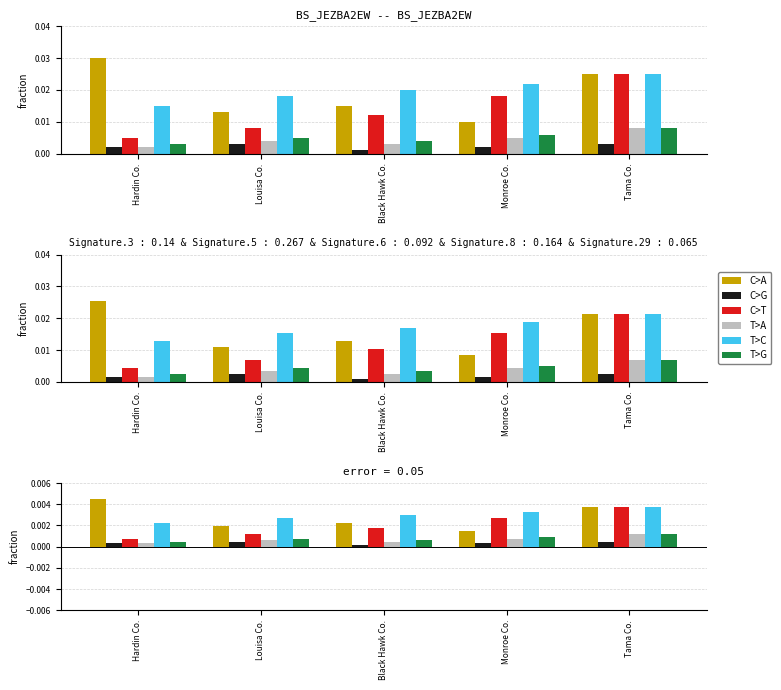

At Black Hawk Co., list the series in order from smallest to largest.

C>G, T>A, T>G, C>T, C>A, T>C